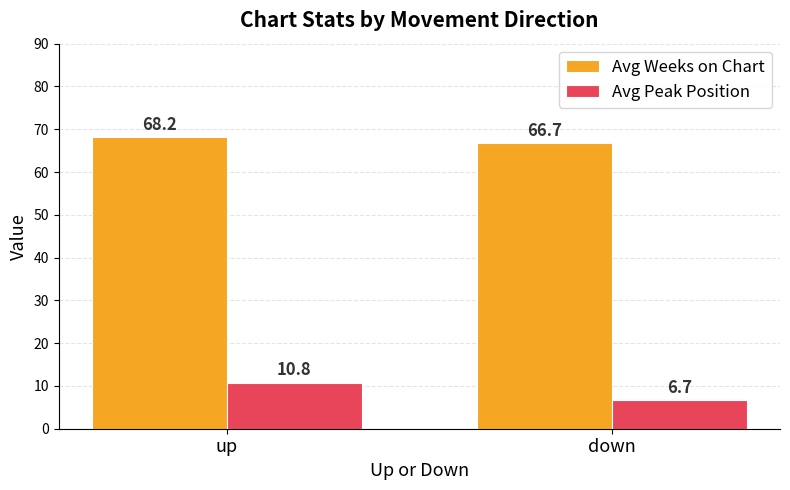

Where does the Avg Weeks on Chart series first go above 68?

up